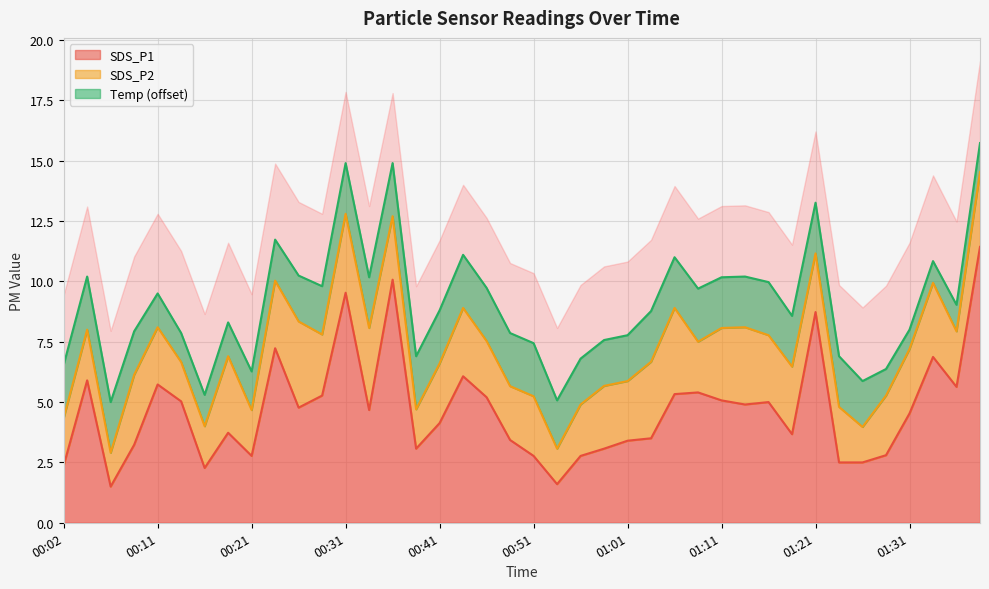

What is the difference between the second highest and minimum values?

8.6